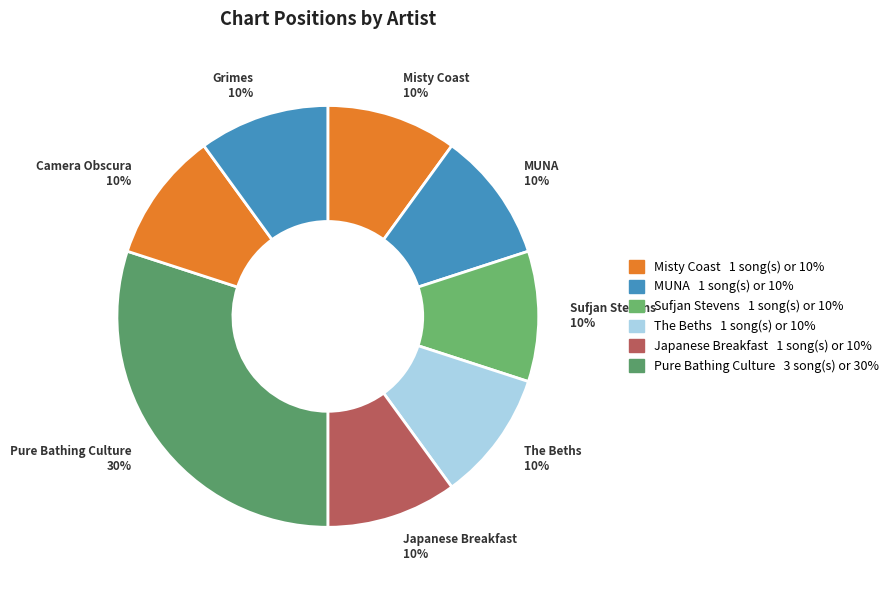

To the nearest percent, what is the combined percentage of Sufjan Stevens and Camera Obscura?

20%